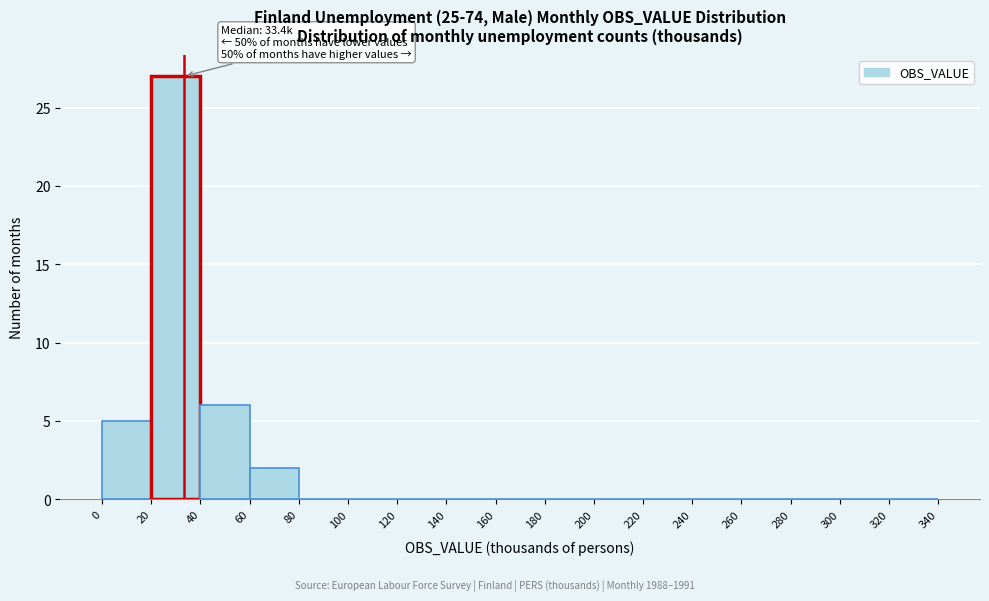

Which range on the x-axis has the tallest bar?

20 to 40